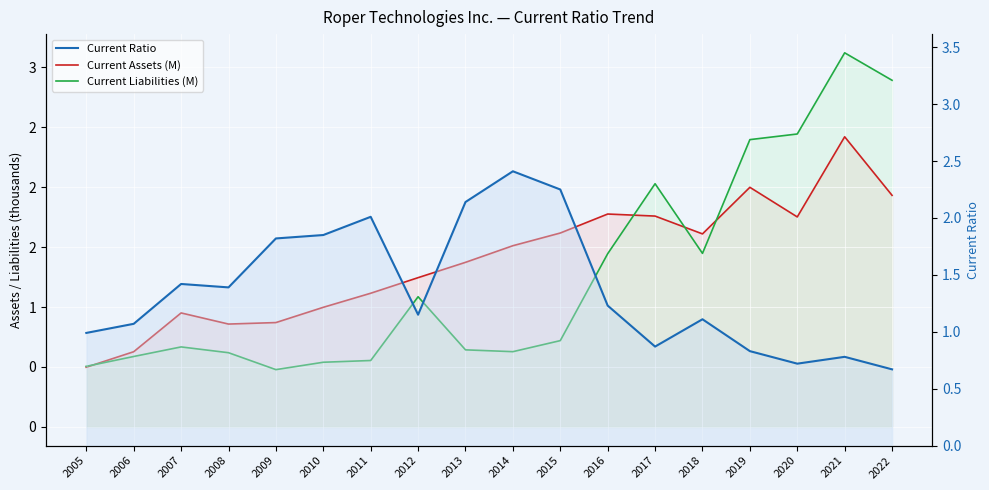

At how many categories does at least one series exceed 2?

9